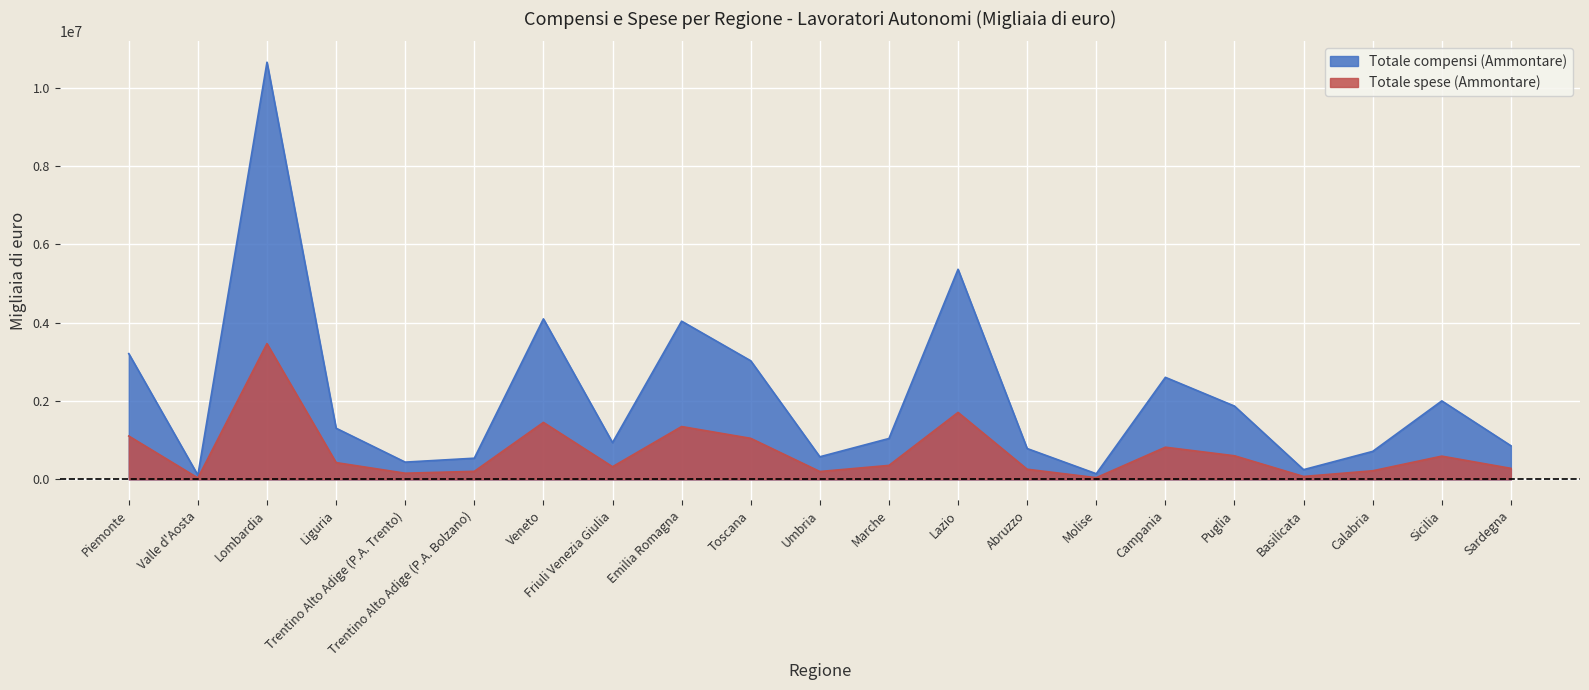

Reading left to right, what are all the values shown in this chart?

Totale compensi (Ammontare): 3209838	105748	10649017	1305318	439581	539588	4096648	937321	4037923	3026733	575799	1042517	5362690	786245	142871	2604300	1870146	247130	713419	2002434	857413
Totale spese (Ammontare): 1105745	34842	3465246	427342	156522	204181	1453727	322135	1347773	1046548	199712	355543	1708637	257825	42580	820011	601536	73461	218405	592227	280205